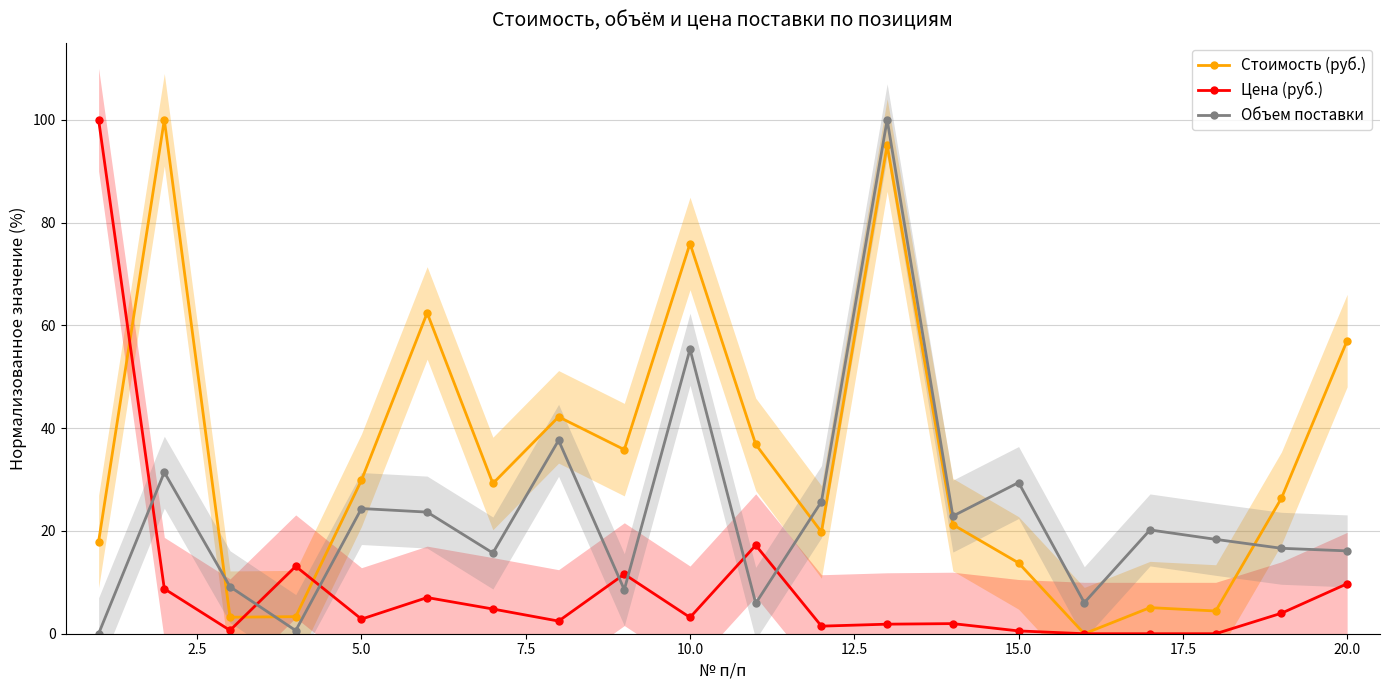

Which series has the largest range (max minus min)?

Стоимость (руб.)